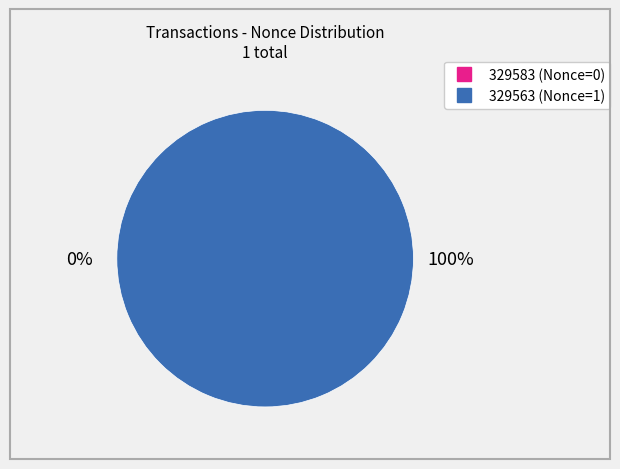

To the nearest percent, what is the difference between the 329583 and 329563 slice percentages?

100%